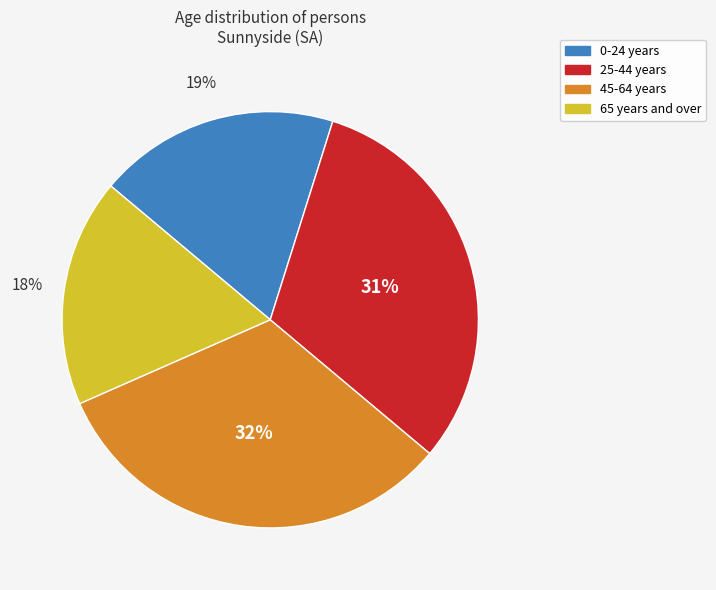

Is there any slice that represents more than half of the pie?

No